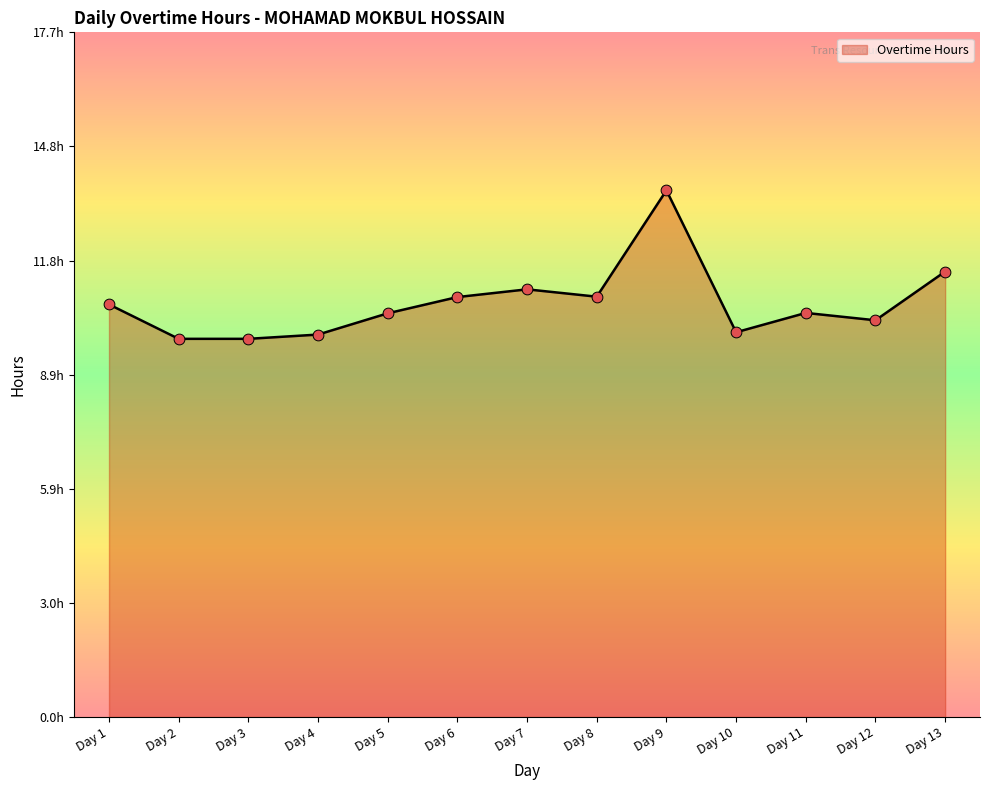

What is the ratio of the value at Day 11 to the value at Day 9?

0.8